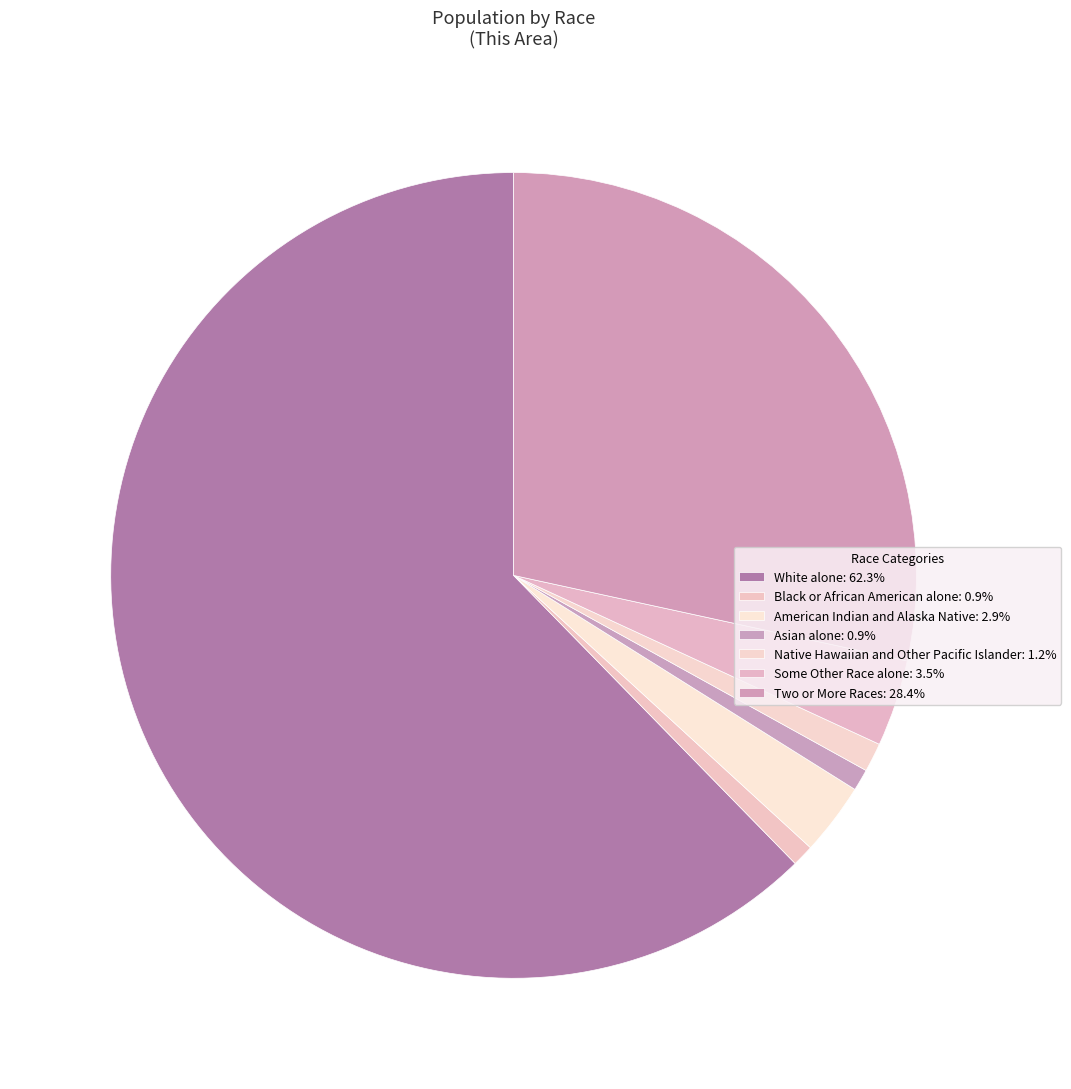

What is the majority slice?

White alone